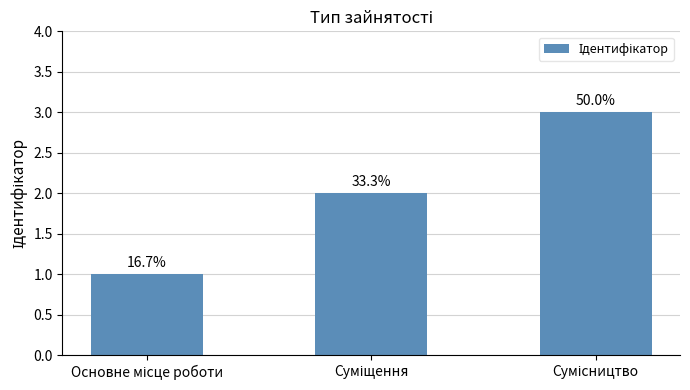

What is the difference between the values at Основне місце роботи and Суміщення?

1